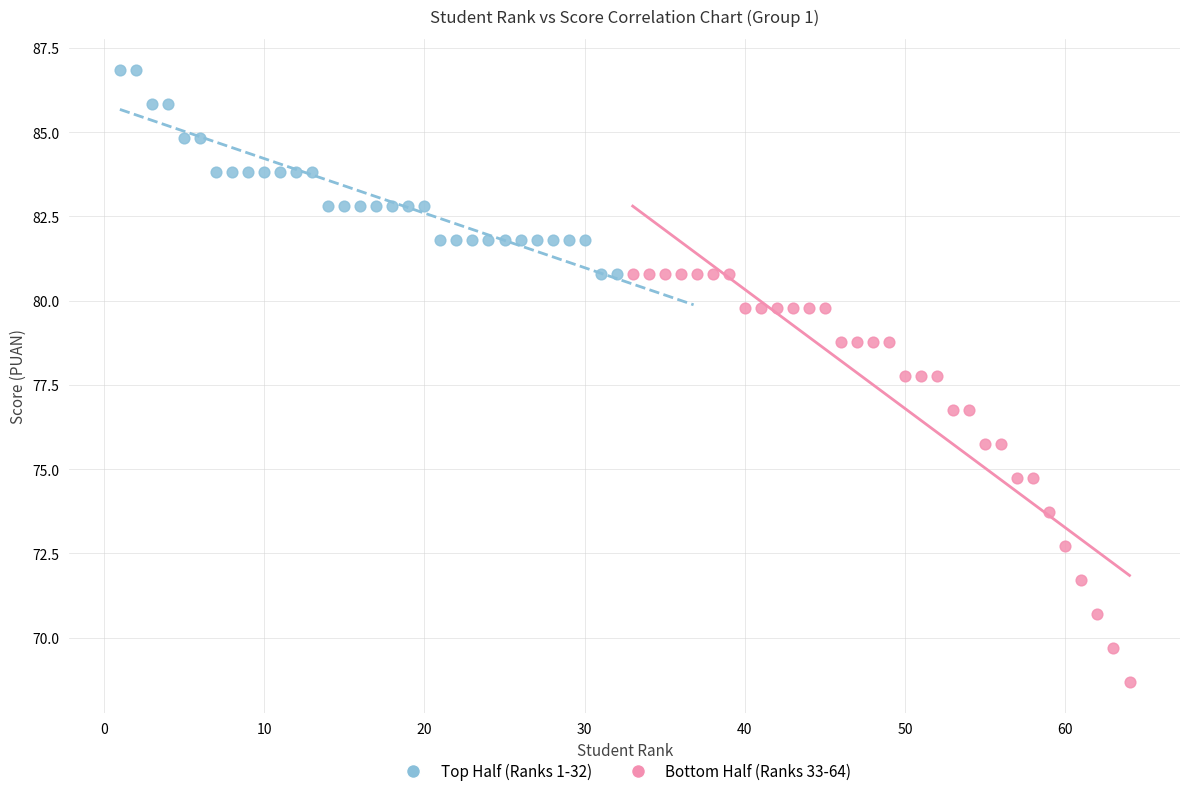

Which series contains the highest Y value?

Top Half (Ranks 1-32)